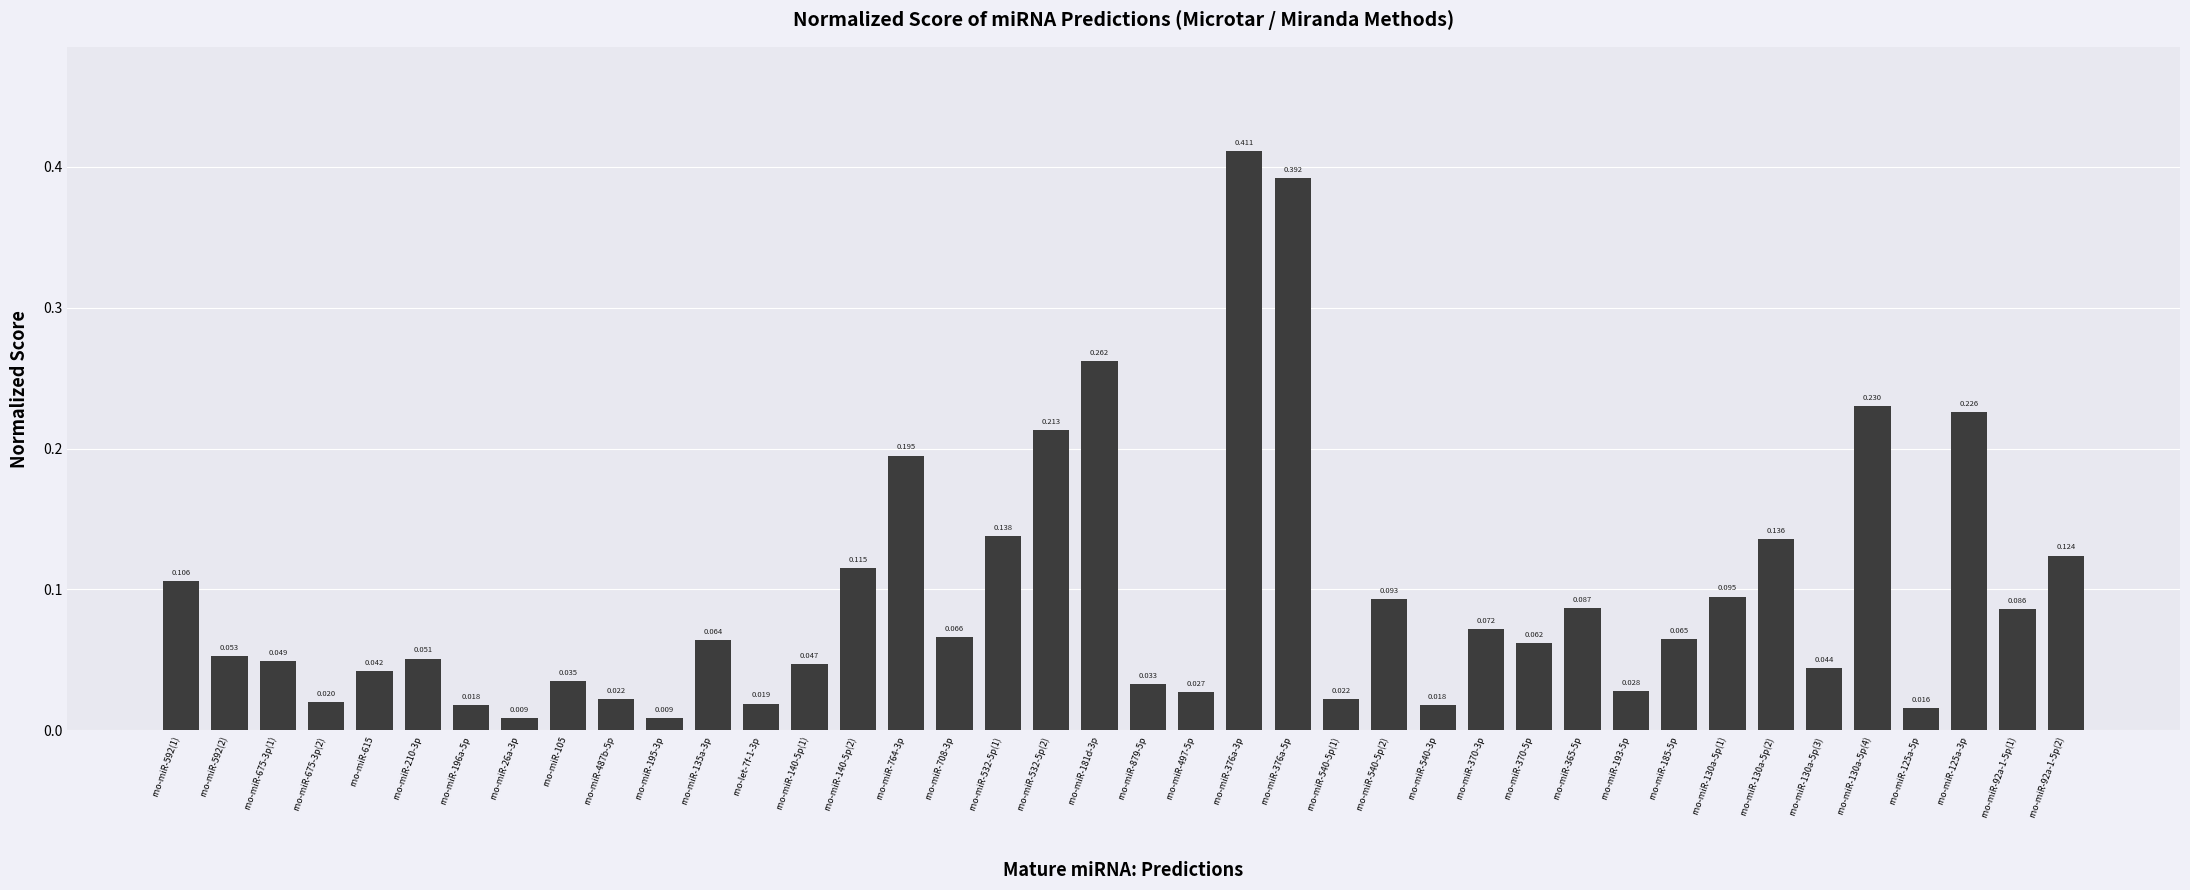

Where is the data nearest to the value 0?

rno-miR-26a-3p